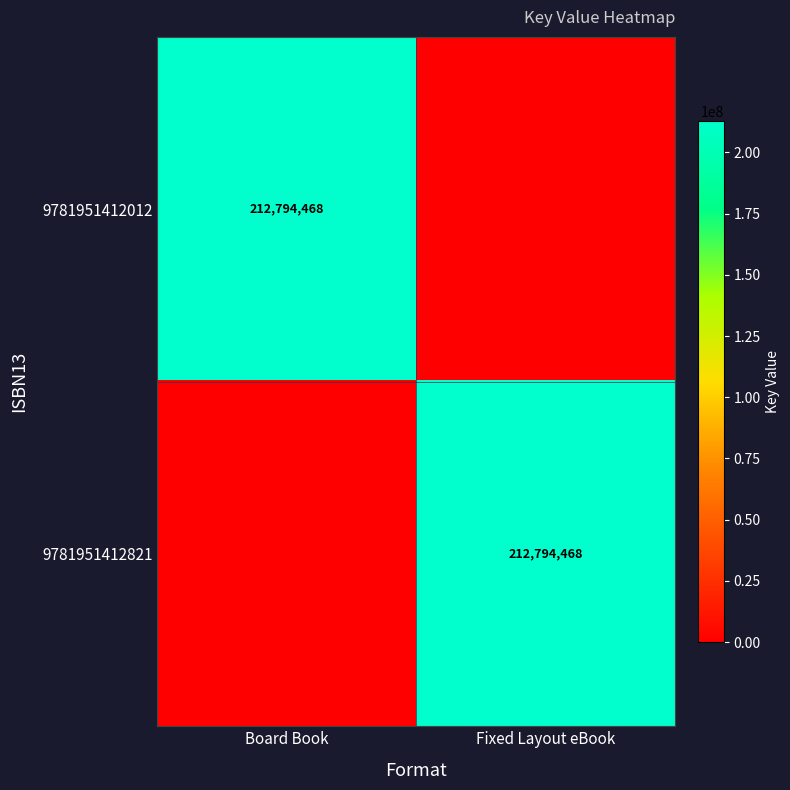

Is it true that 9781951412012 equals 212794468 at Board Book?

True